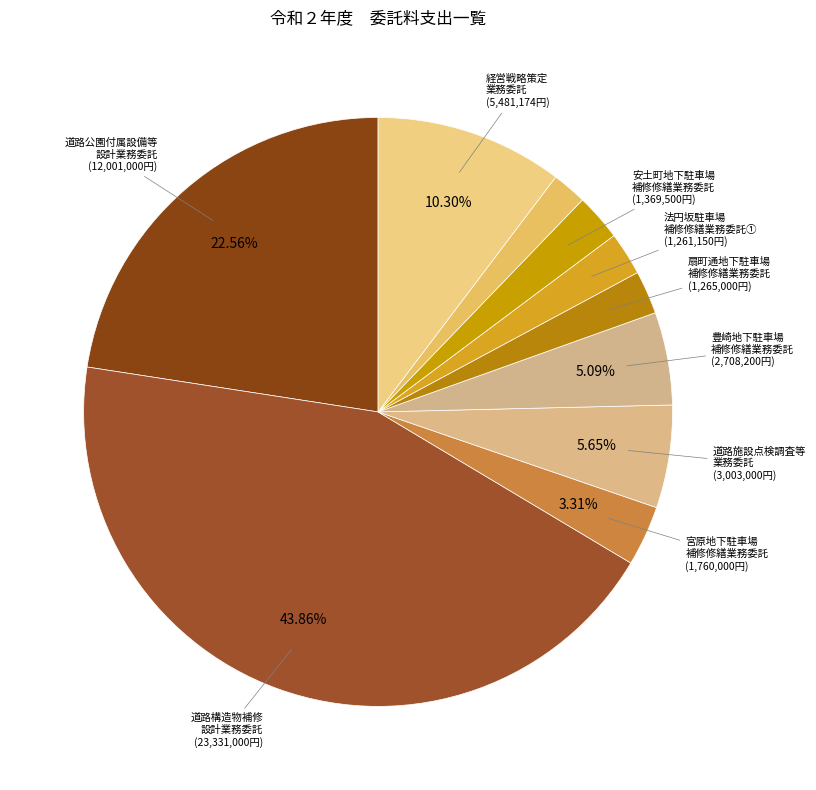

Count the number of slices in the pie.

10